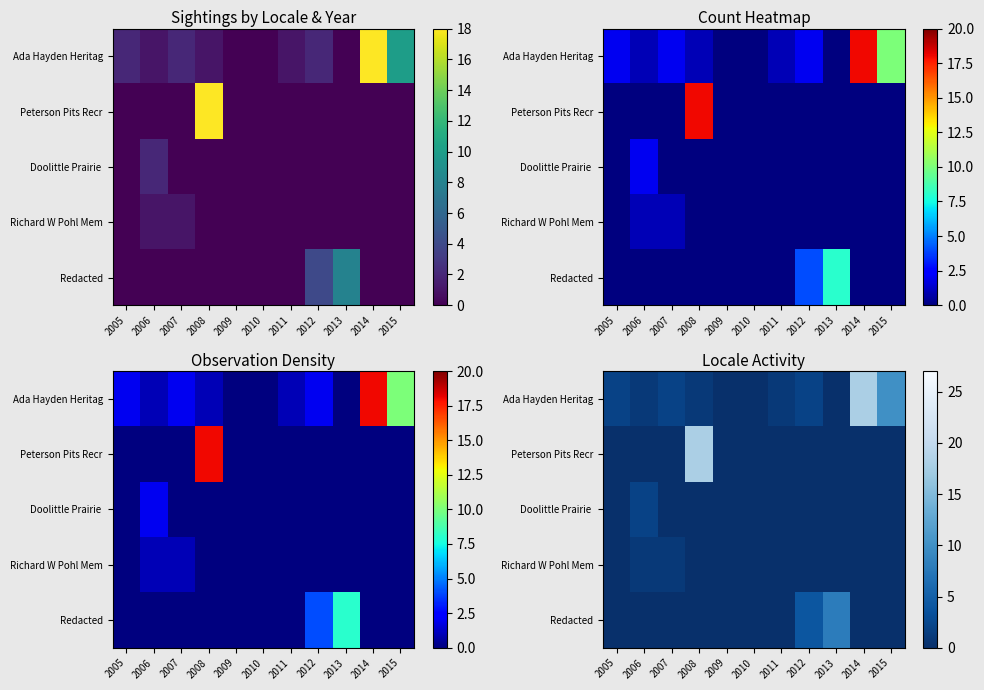

What is the maximum value for Ada Hayden Heritag?

18